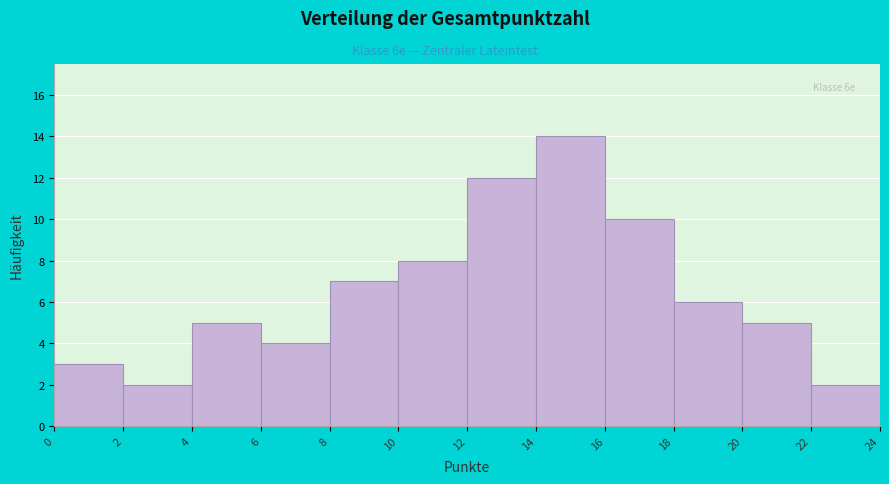

Over which range of the x-axis is the bar tallest?

14 to 16